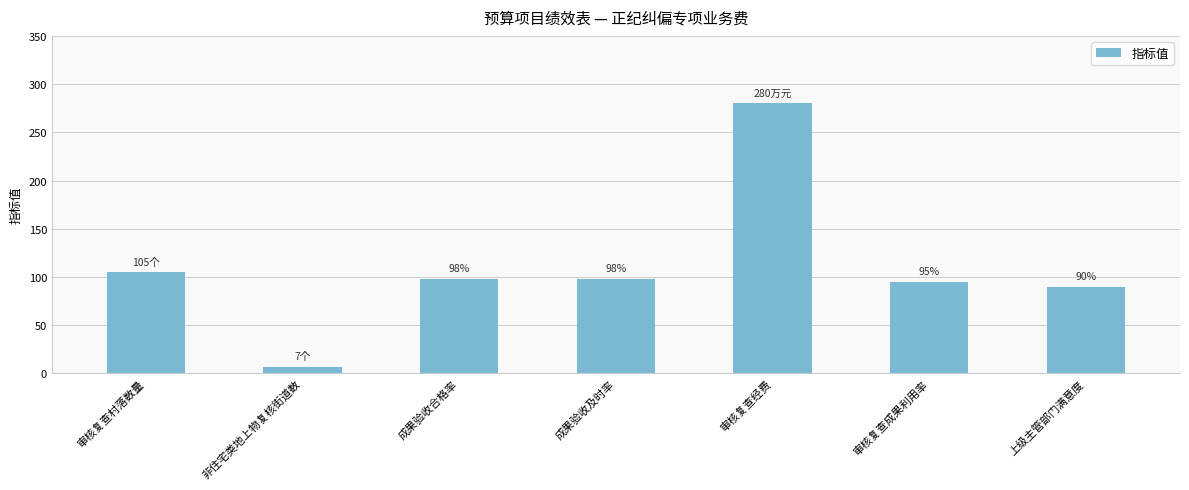

What is the ratio of the value at 非住宅类地上物复核街道数 to the value at 上级主管部门满意度?

0.1